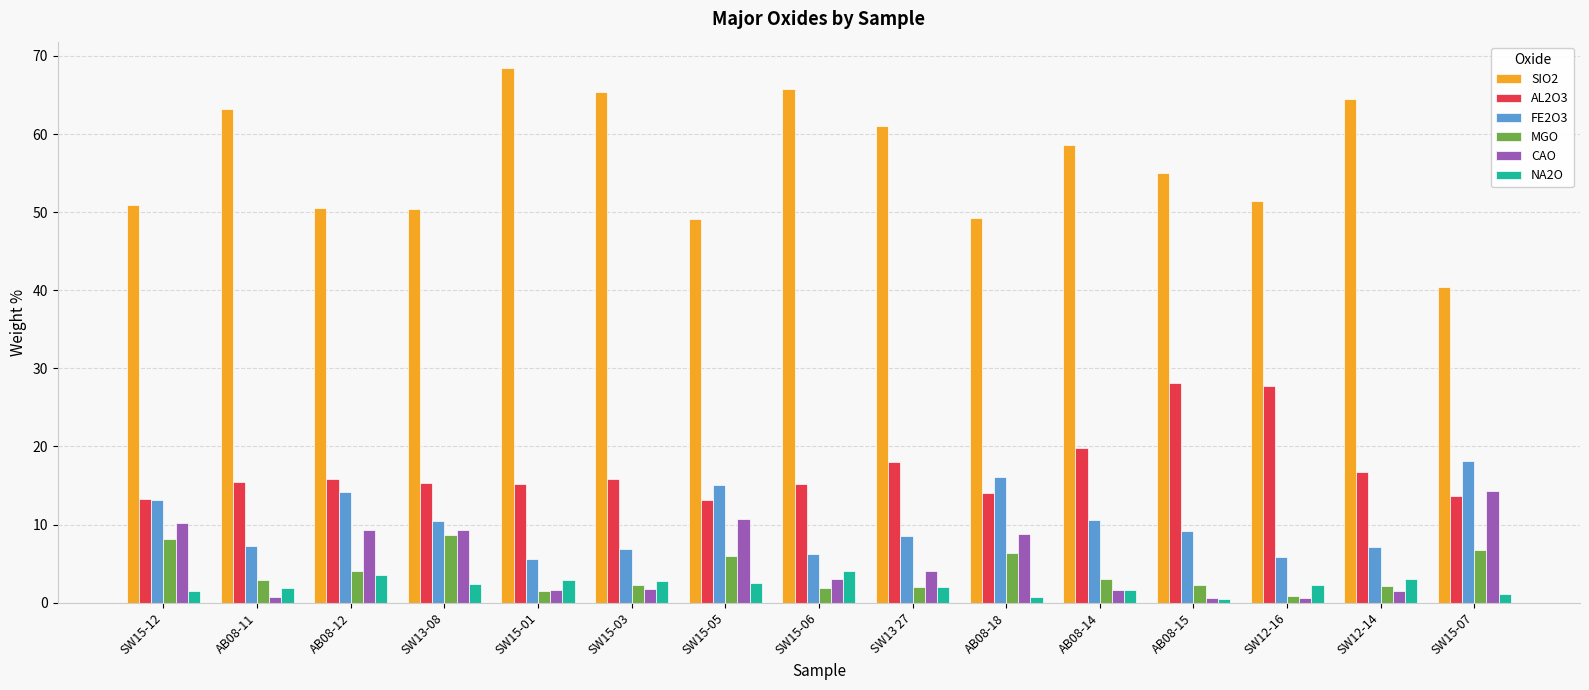

What position from the left is SW12-14?

14